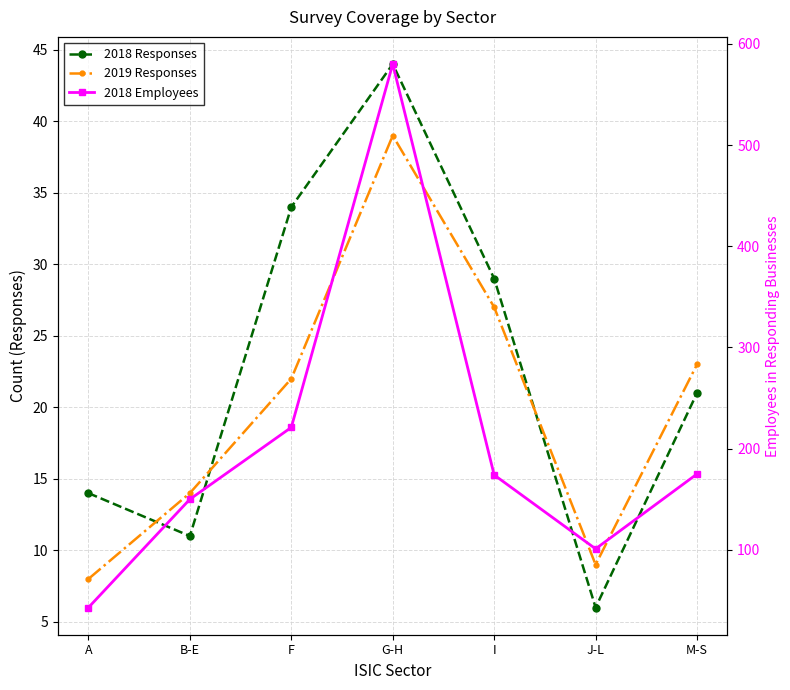

What is the difference between the highest and lowest values at B-E?

139